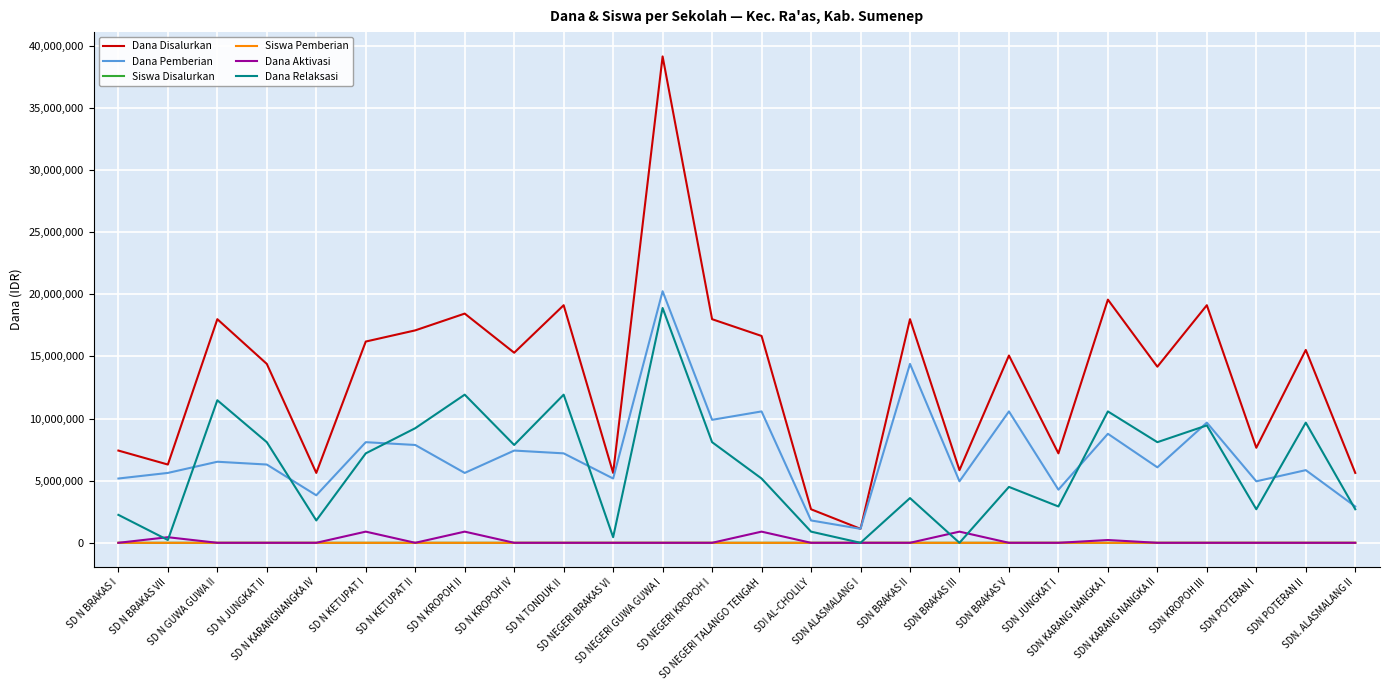

What is the total value across all series at SD N KETUPAT II?

34200060